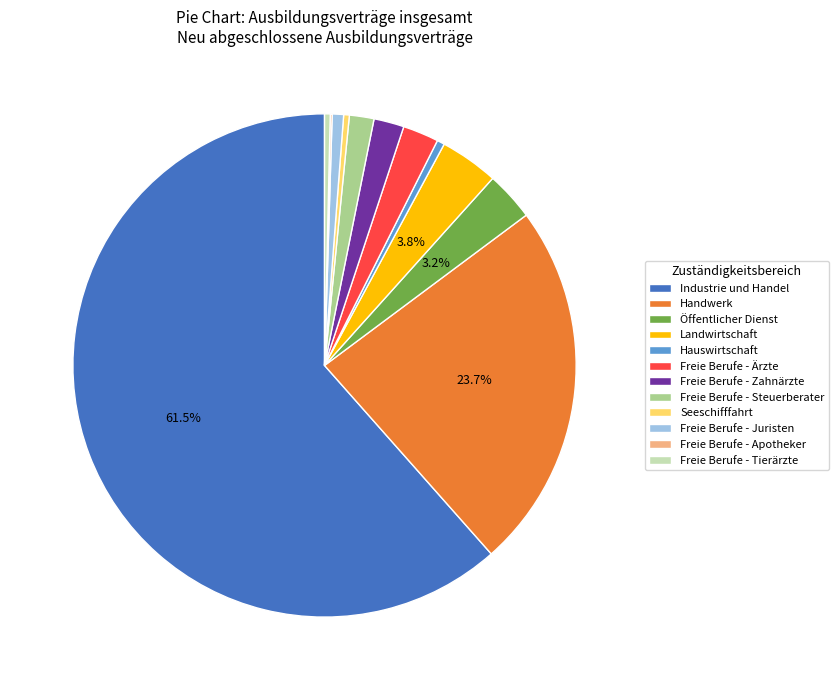

What is the largest slice in the pie chart?

Industrie und Handel